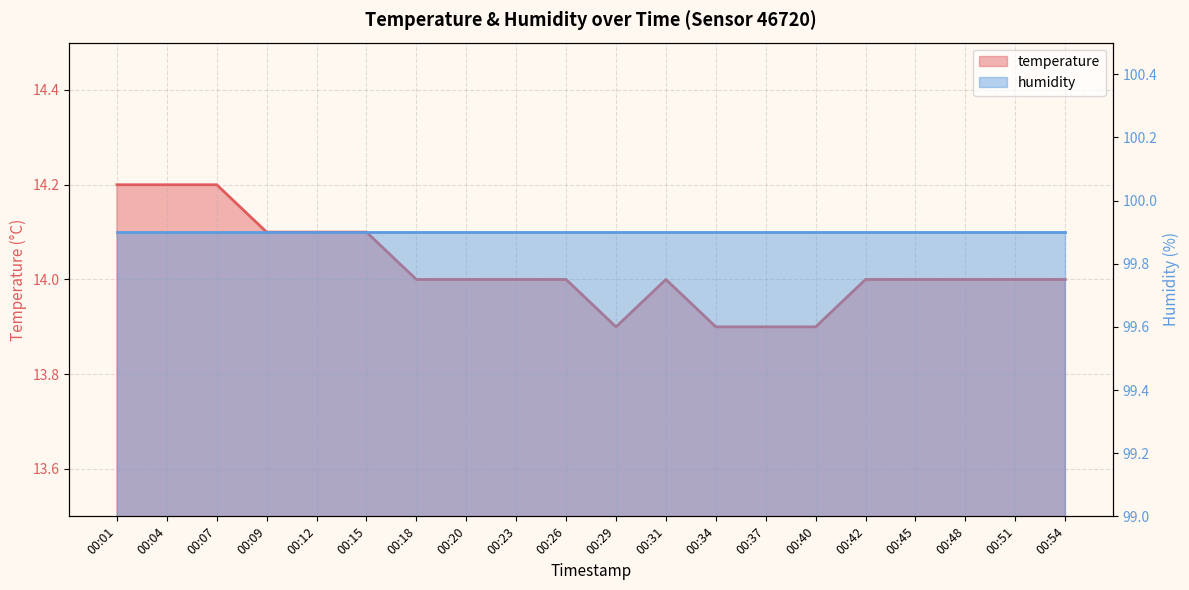

What is the difference between the values at 00:45 and 00:37?

0.1